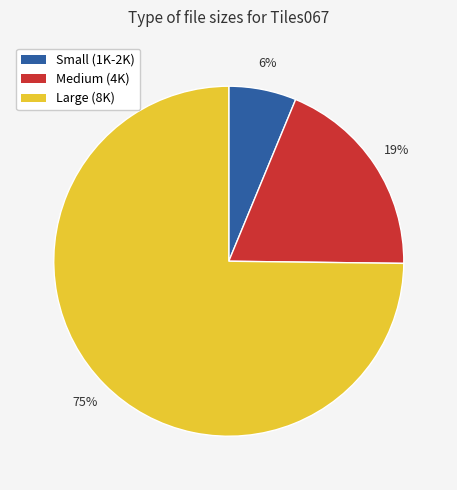

To the nearest percent, what is the difference between the largest and smallest slice percentages?

69%